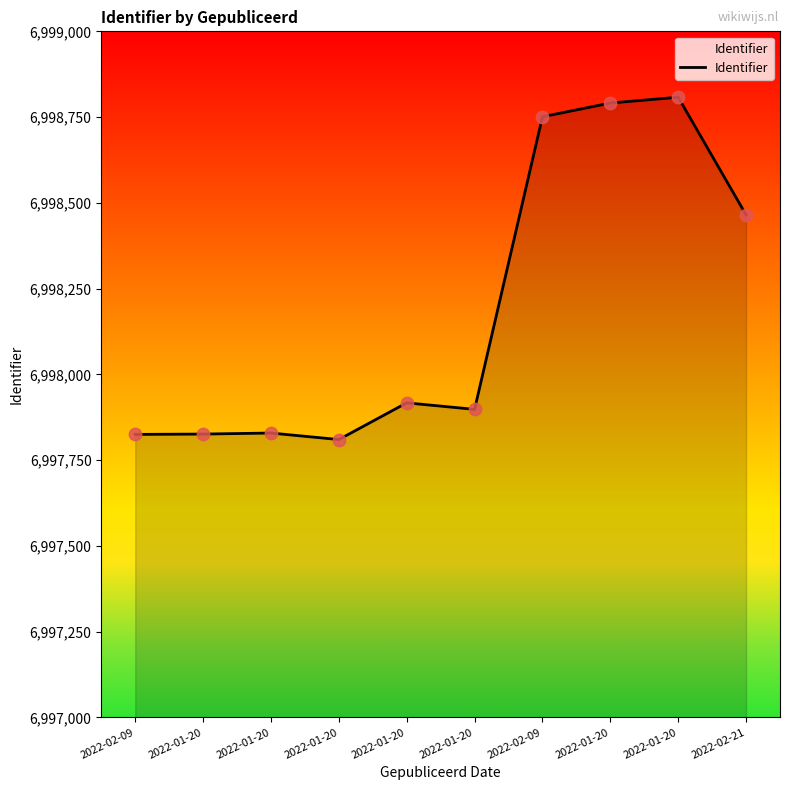

Which has a higher value, 2022-01-20 or 2022-01-20?

2022-01-20